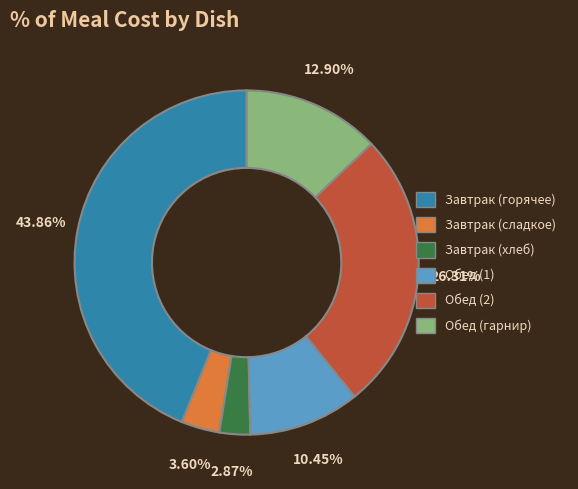

Between Завтрак (сладкое) and Завтрак (хлеб), which is larger?

Завтрак (сладкое)